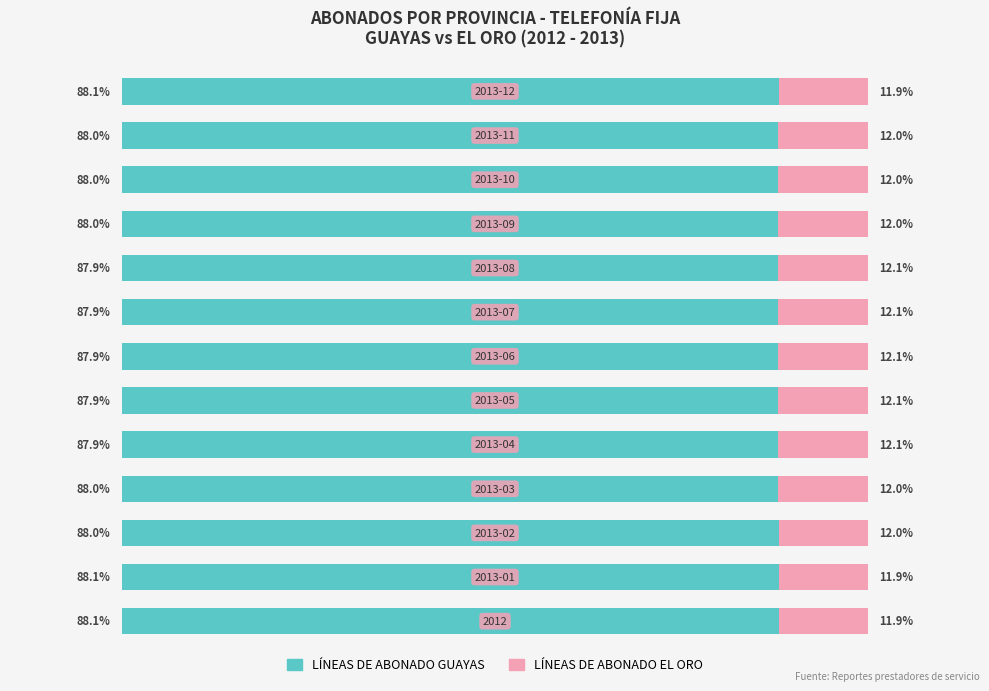

What are all the series names shown in the legend?

LÍNEAS DE ABONADO GUAYAS, LÍNEAS DE ABONADO EL ORO